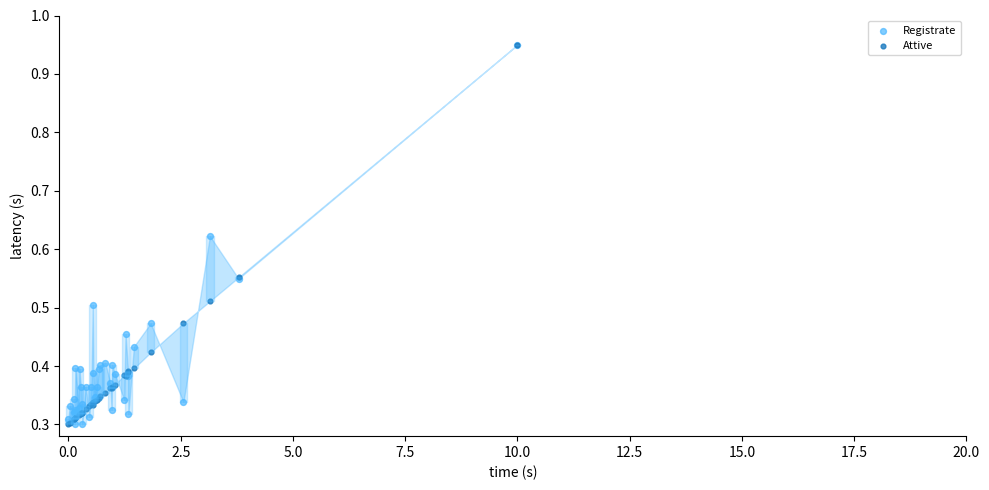

What are all the series names shown in the legend?

Registrate, Attive